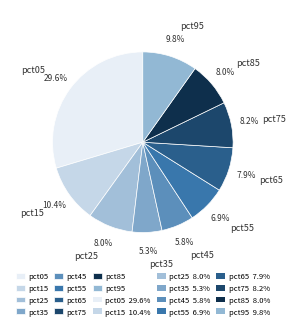

Does pct35 account for over 50% of the chart?

No